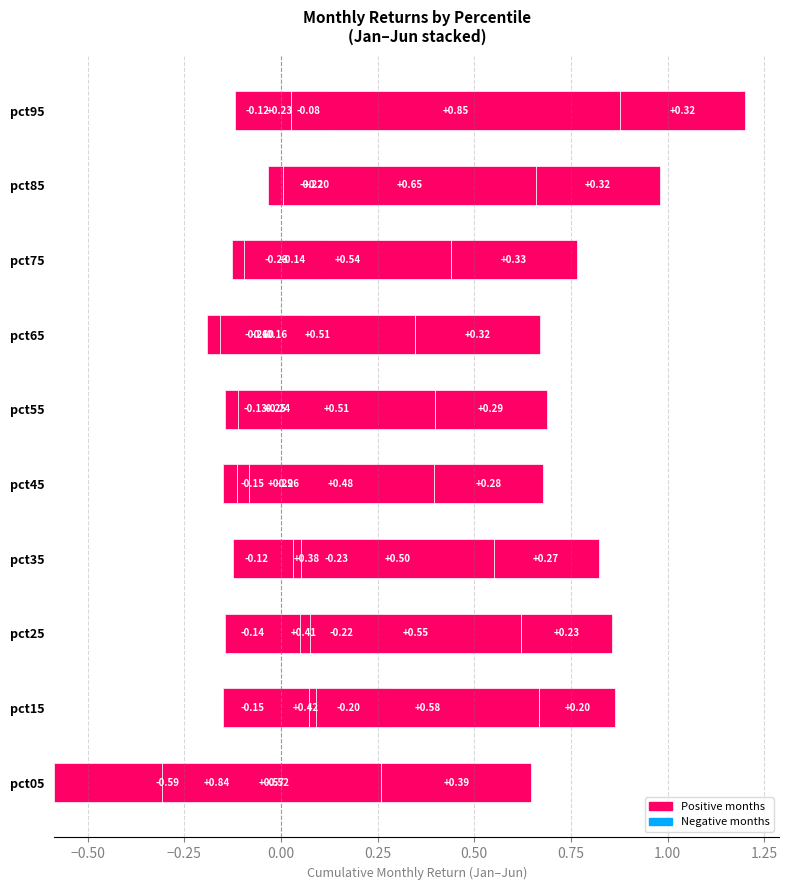

At which category does the chart reach its minimum across all series?

pct05